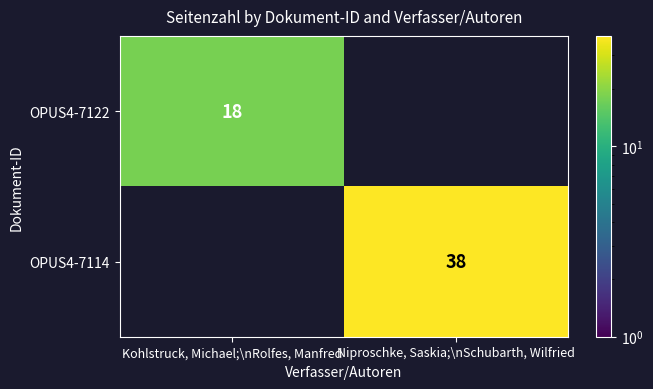

The OPUS4-7122 series shows 31 at Kohlstruck, Michael;\nRolfes, Manfred. True or false?

False